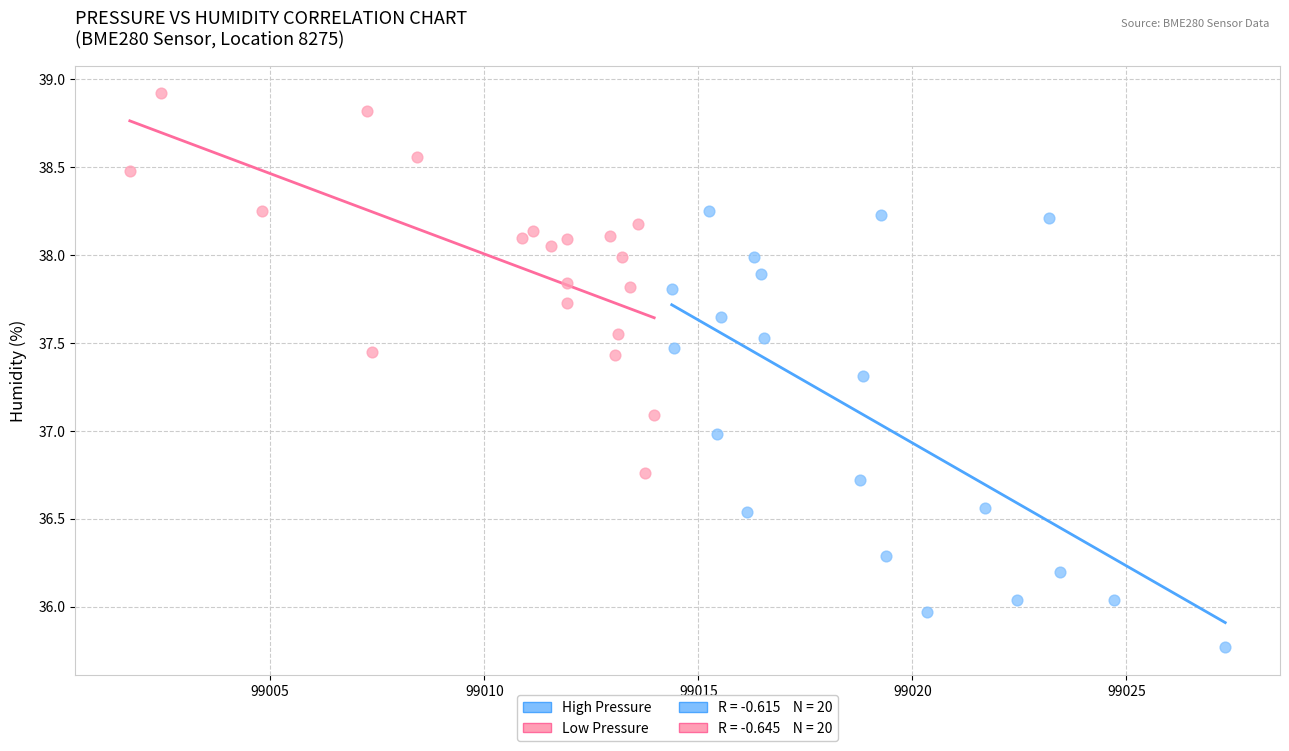

Which series reaches the maximum Y coordinate?

Low Pressure